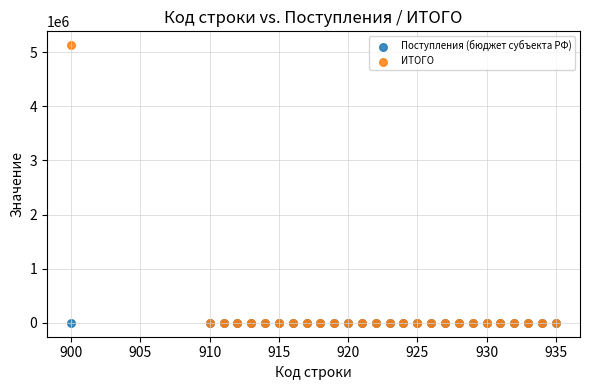

What are all the series names shown in the legend?

Поступления (бюджет субъекта РФ), ИТОГО